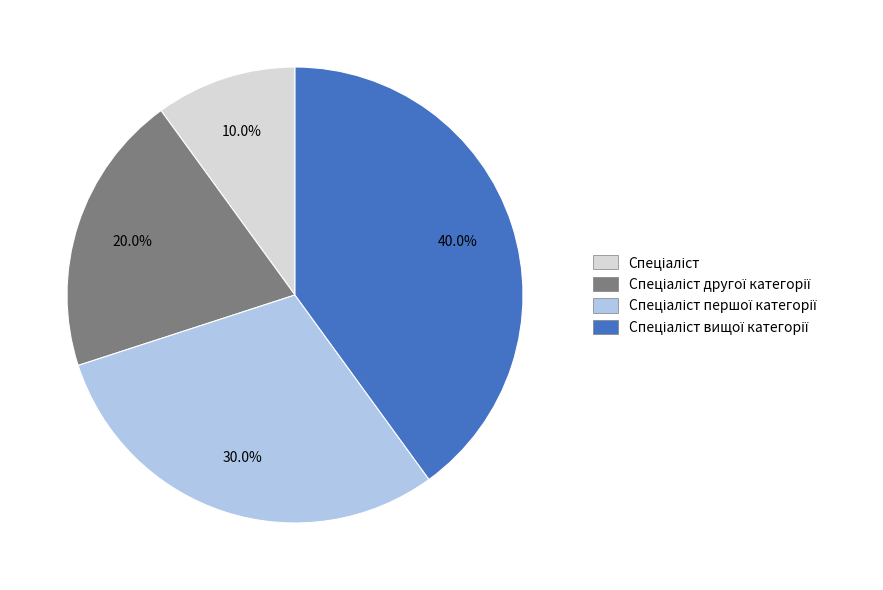

Does any single category account for the majority?

No